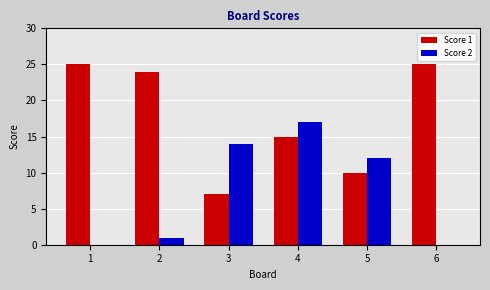

What is the maximum value shown in the chart?

25